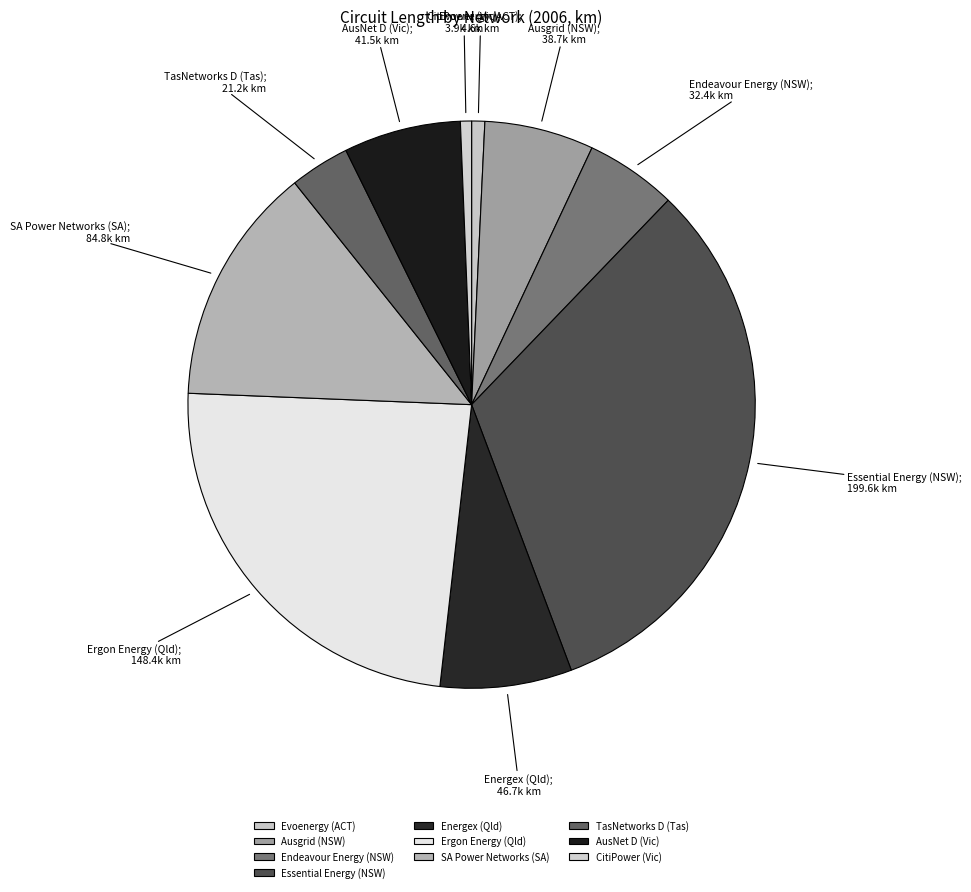

Does Endeavour Energy (NSW) represent more than half of the total?

No